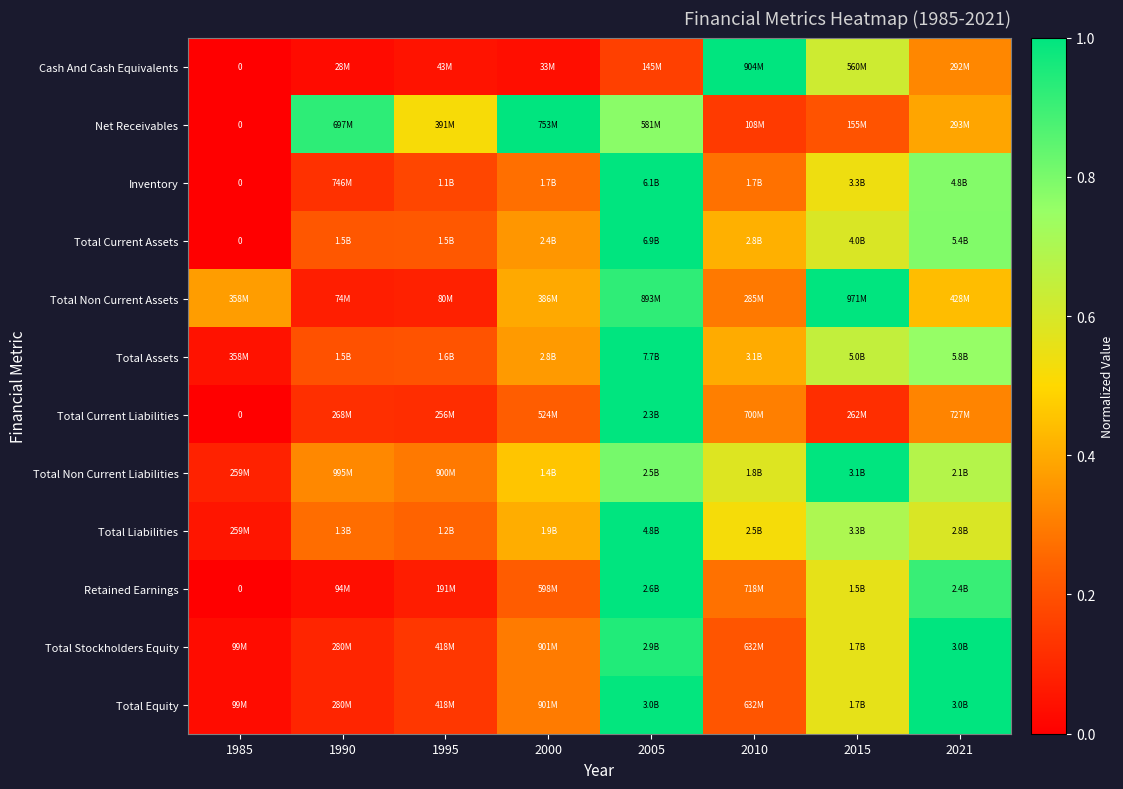

What is the difference between the highest and lowest values at 1995?

0.5